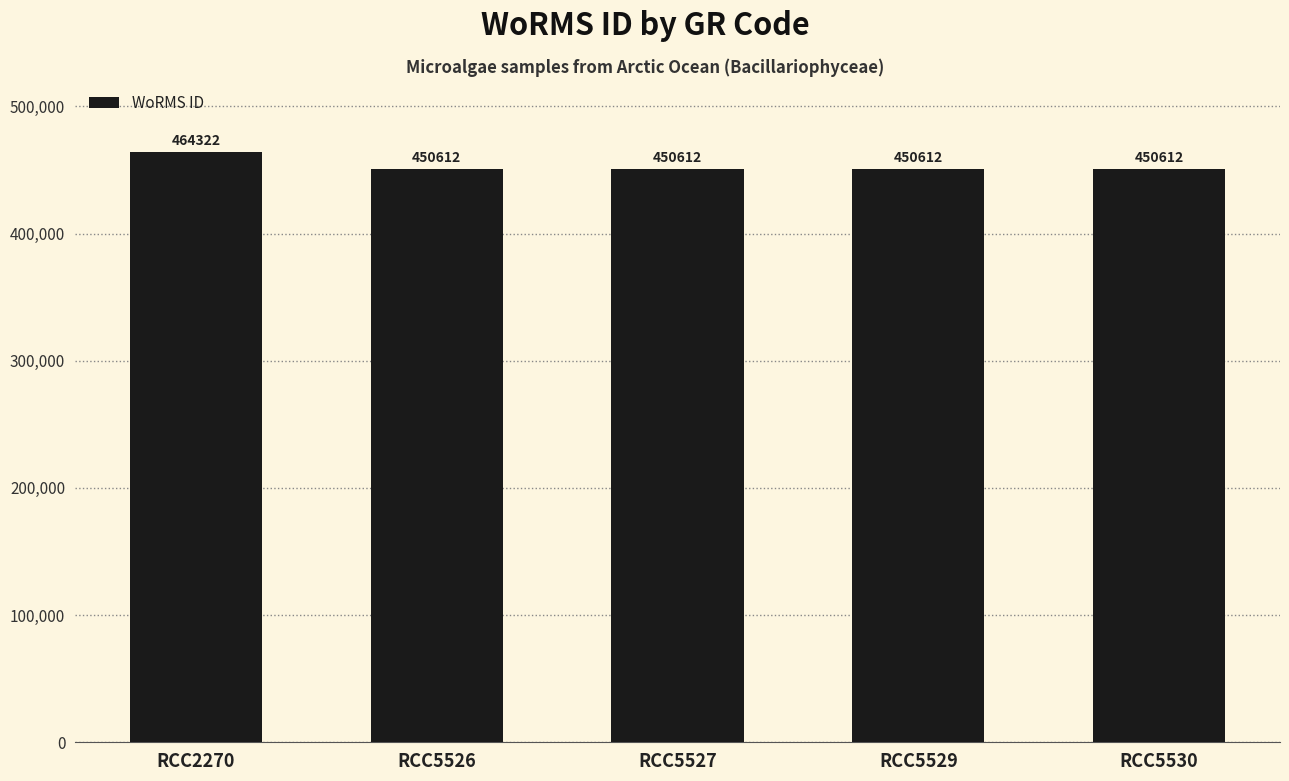

True or false: the data shows 120138 at RCC5527.

False